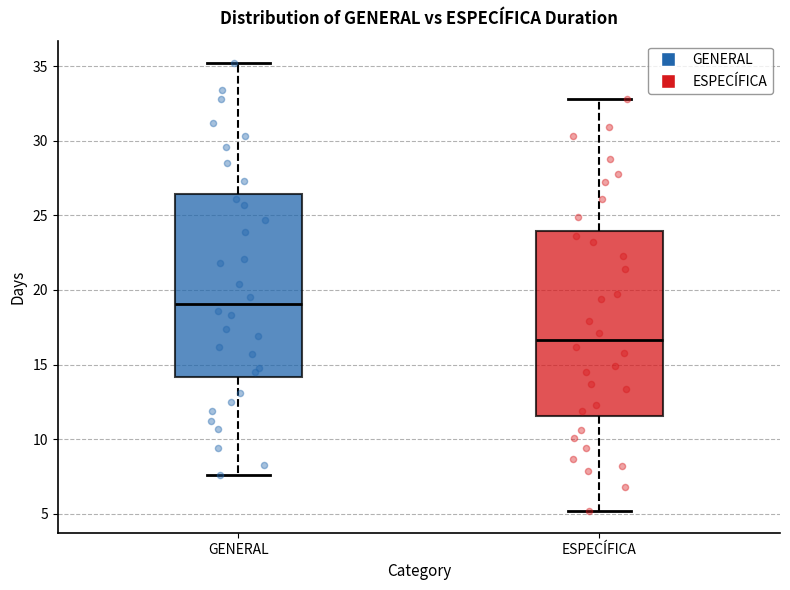

Which box has the highest median line?

GENERAL